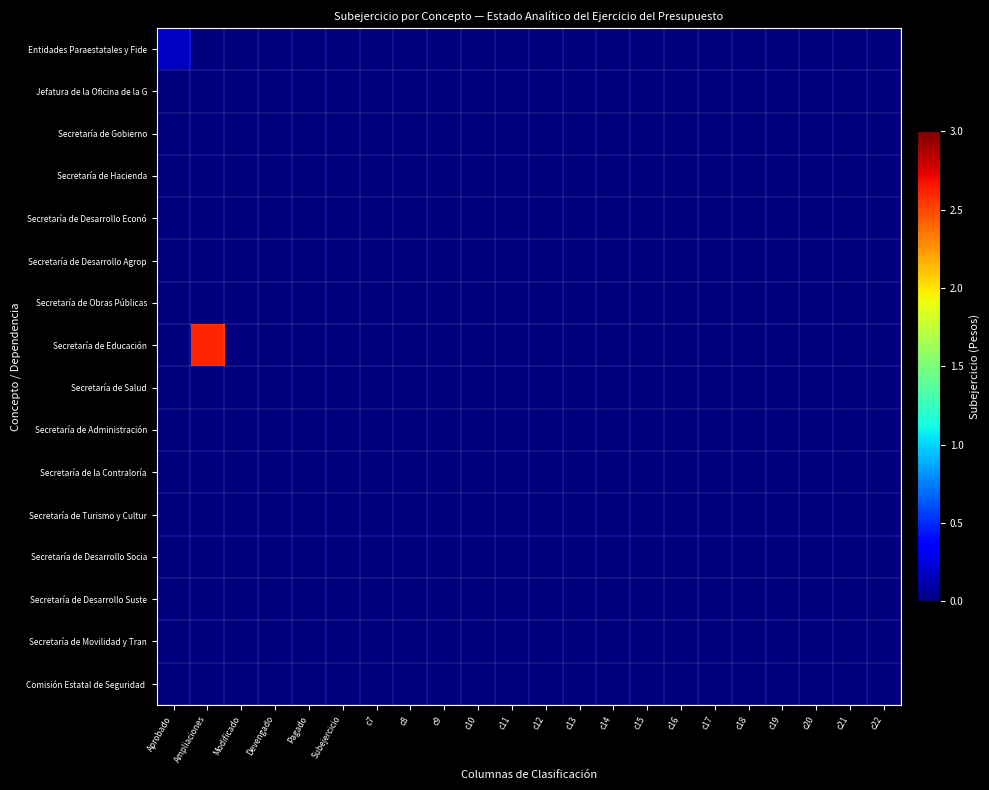

How many series are shown in this chart?

16